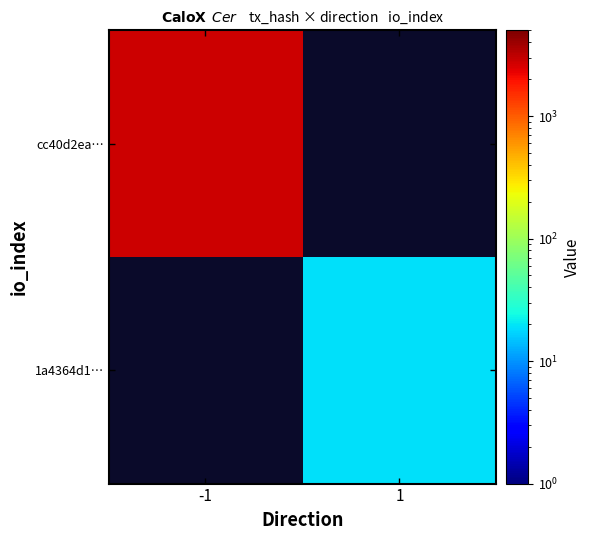

Is it true that 1a4364d1… equals 8.8 at 1?

False